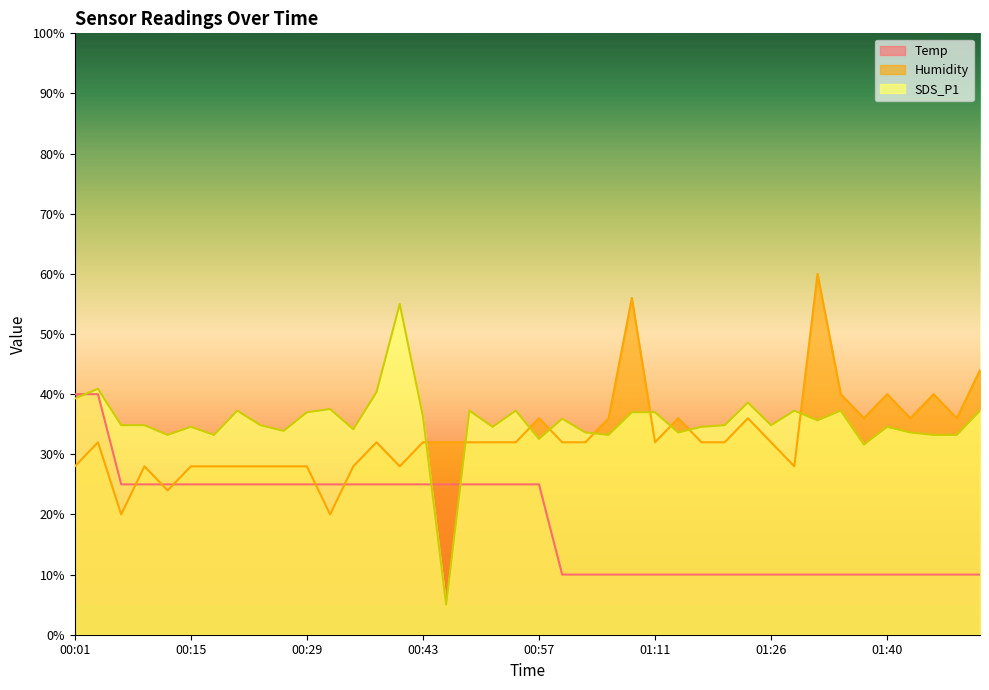

Rank the categories by Humidity value from highest to lowest.

01:31, 01:09, 01:51, 01:34, 01:40, 01:46, 00:57, 01:06, 01:14, 01:23, 01:37, 01:43, 01:49, 00:04, 00:38, 00:43, 00:46, 00:49, 00:51, 00:54, 01:00, 01:03, 01:11, 01:17, 01:20, 01:26, 00:01, 00:10, 00:15, 00:17, 00:20, 00:24, 00:27, 00:29, 00:35, 00:41, 01:28, 00:12, 00:07, 00:32